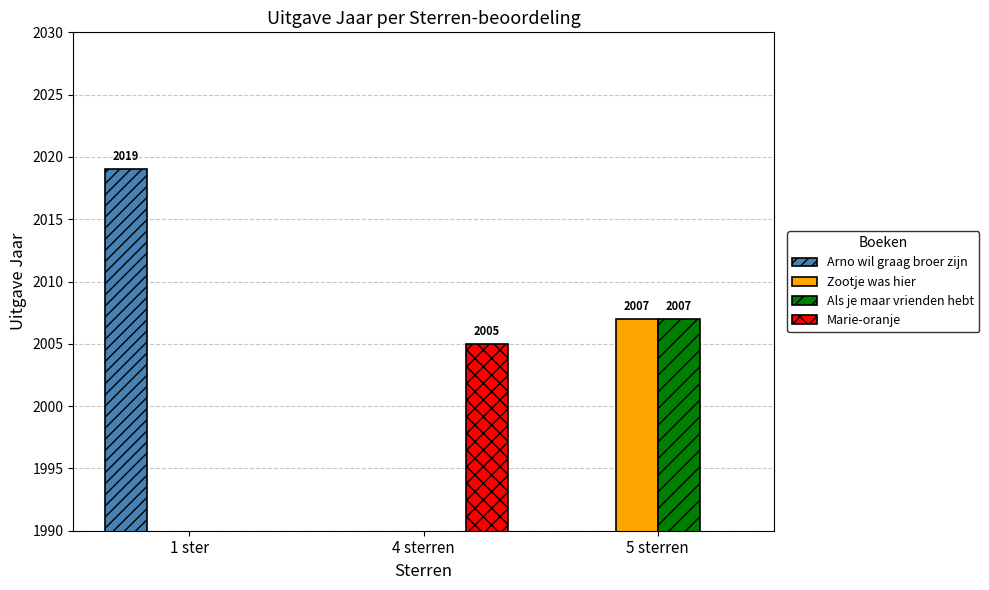

What are all the series names shown in the legend?

Arno wil graag broer zijn, Zootje was hier, Als je maar vrienden hebt, Marie-oranje